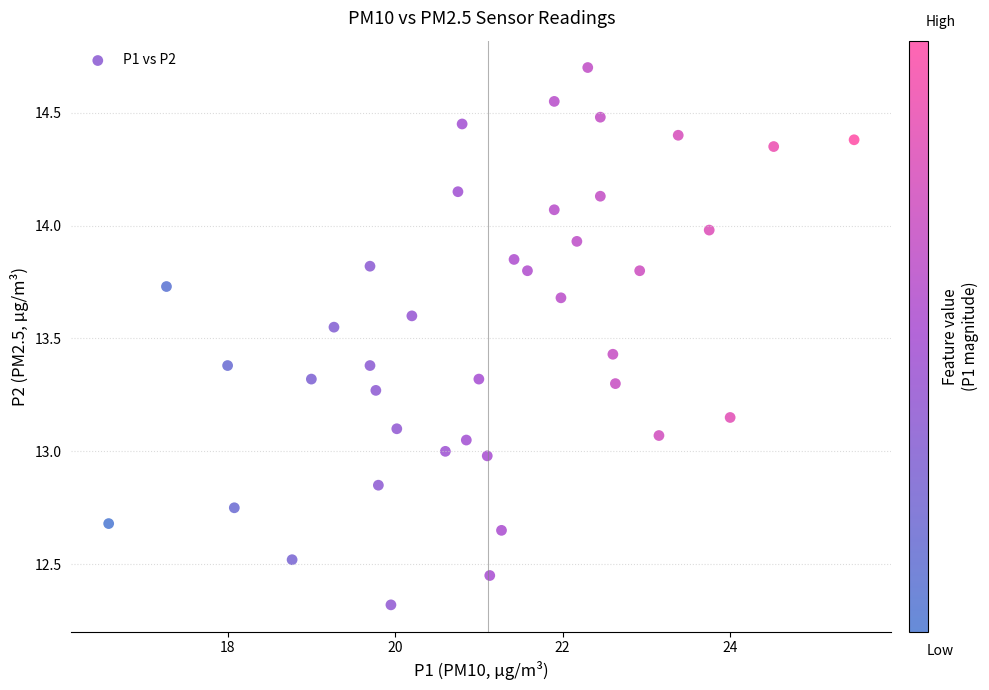

What is the range of X values (max minus min)?

8.9